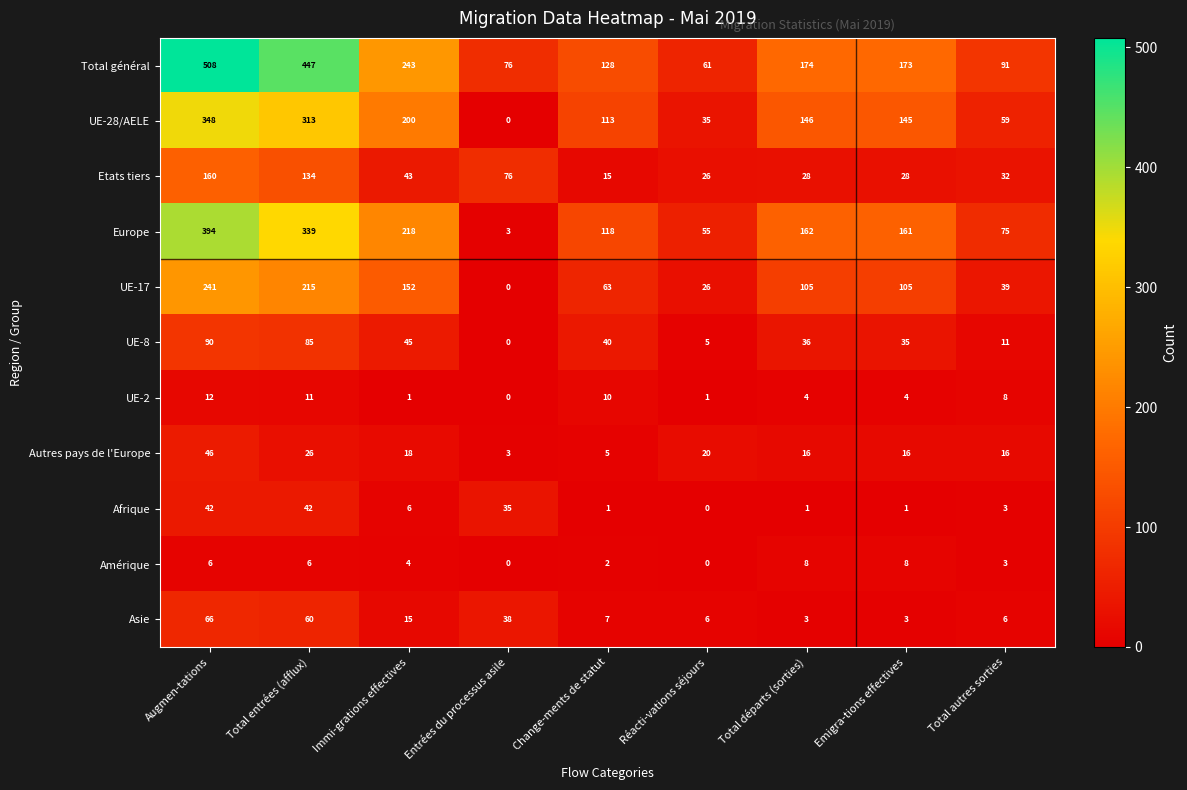

At which category is the sum across all series the highest?

Augmen-tations